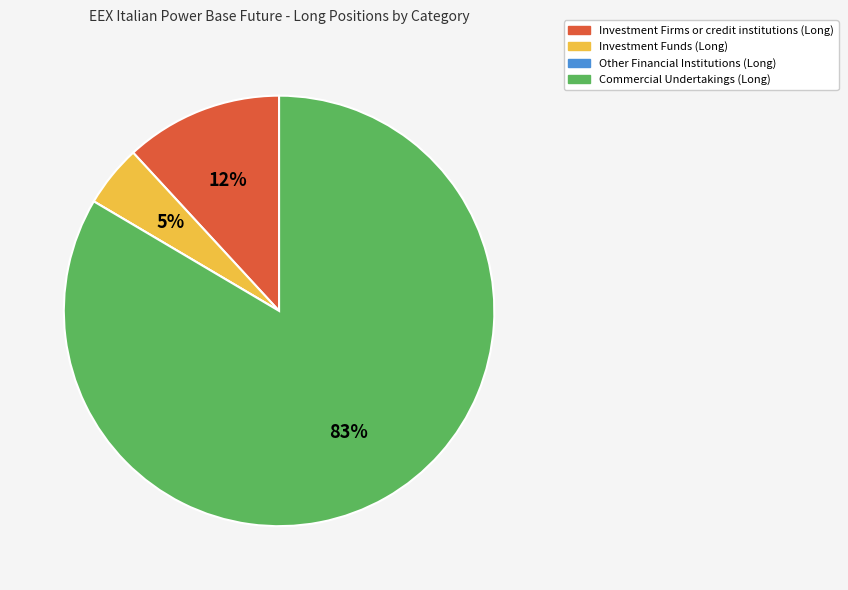

Which slice is the largest?

Commercial Undertakings (Long)